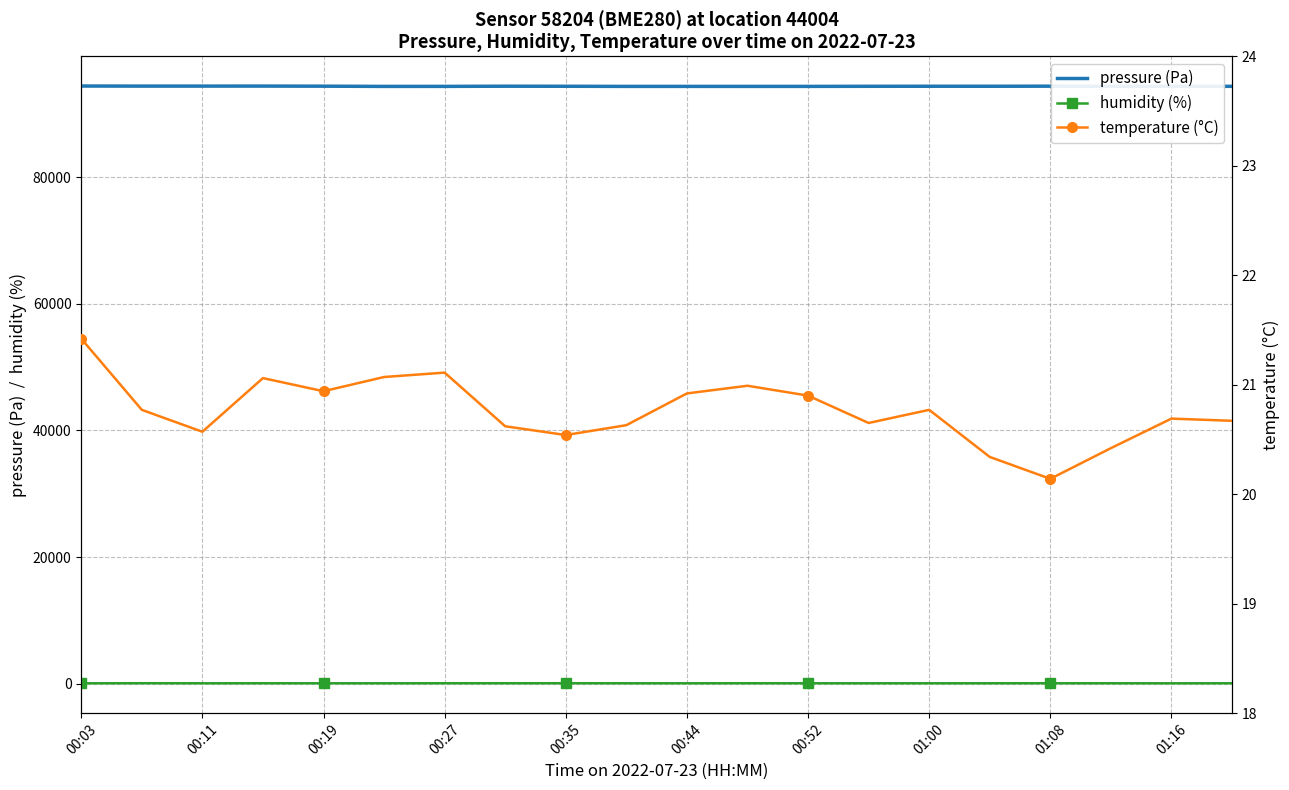

True or false: pressure (Pa) and humidity (%) intersect in this chart.

False